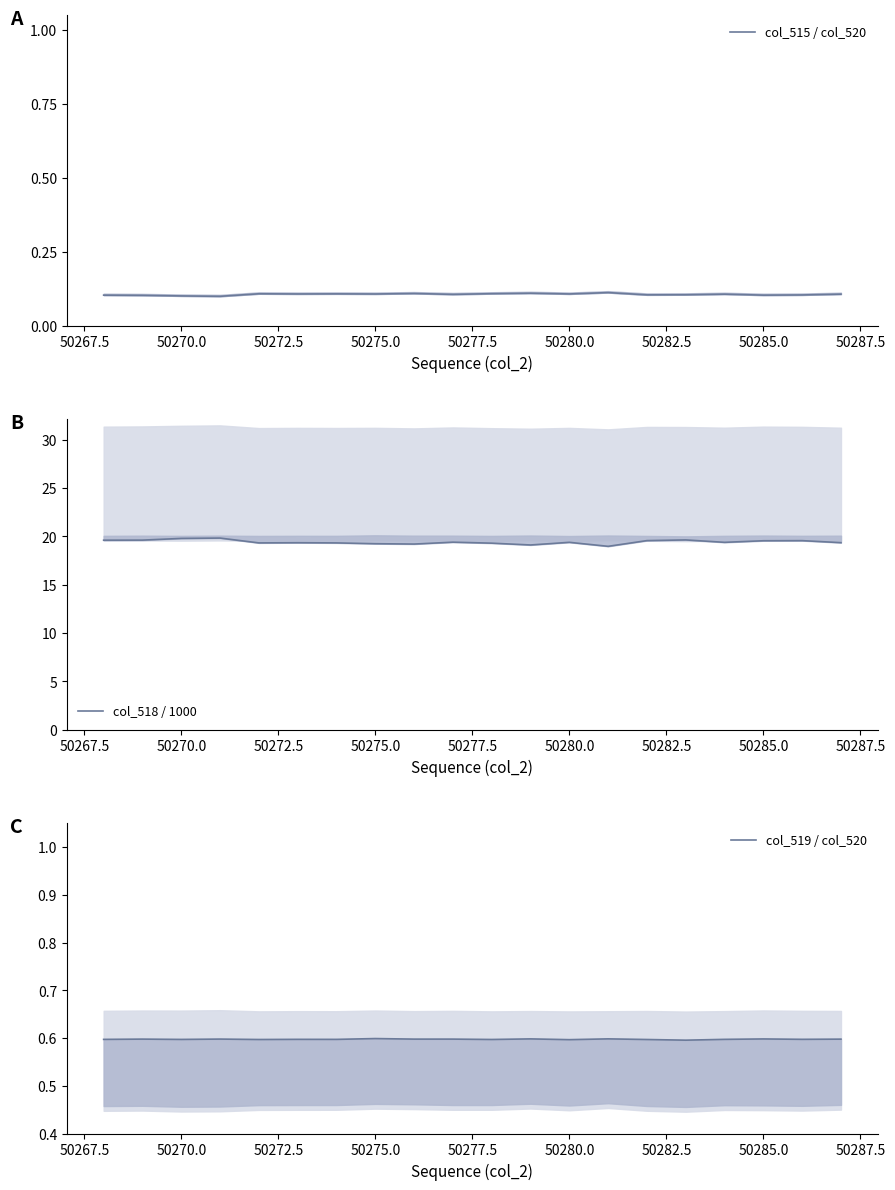

True or false: col_519 / col_520 and col_518 / 1000 cross at least once.

False